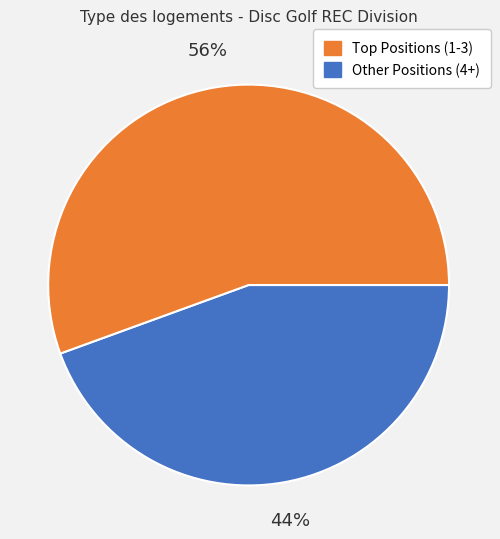

Does any single category account for the majority?

Yes